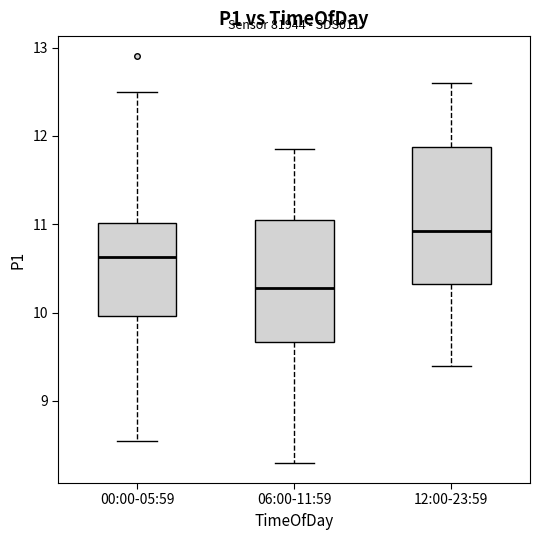

Comparing the boxes themselves (not the whiskers), which one is the tallest?

12:00-23:59